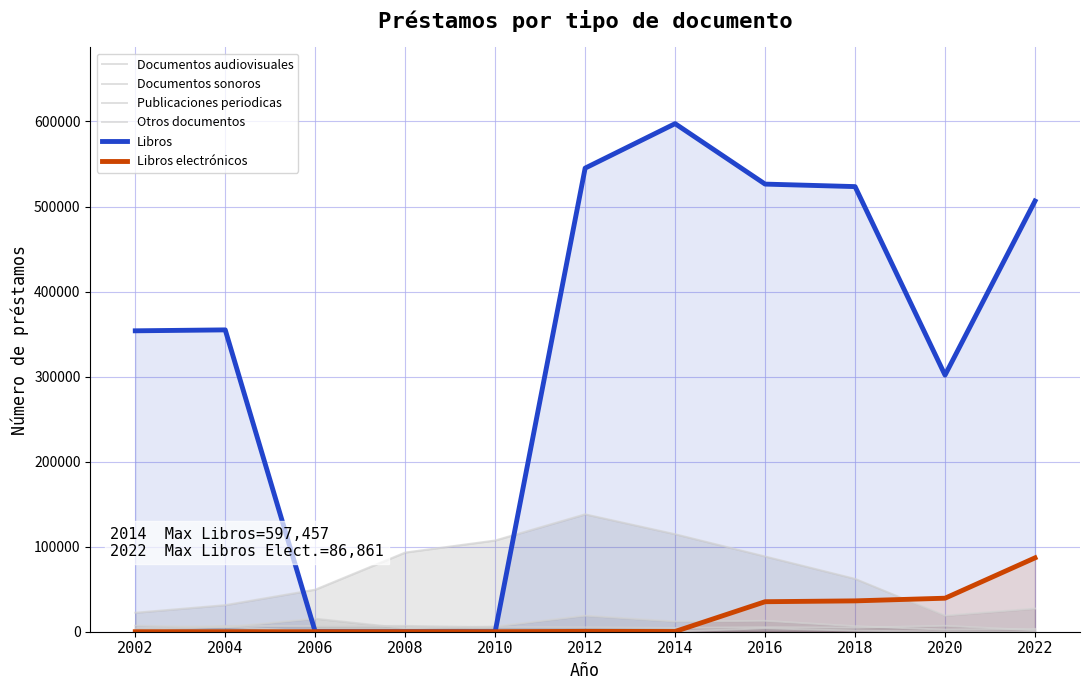

Where do Libros and Publicaciones periodicas first cross each other?

2004 and 2006